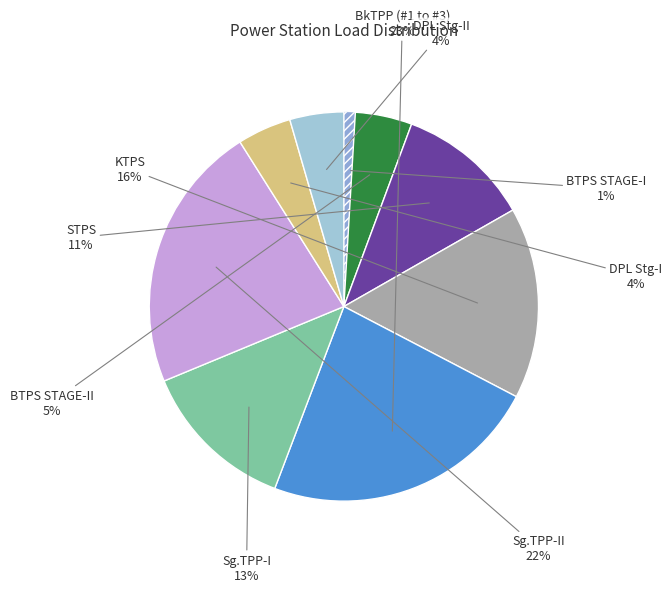

Is the sum of BkTPP (#1 to #3) and BTPS STAGE-II greater than half?

No